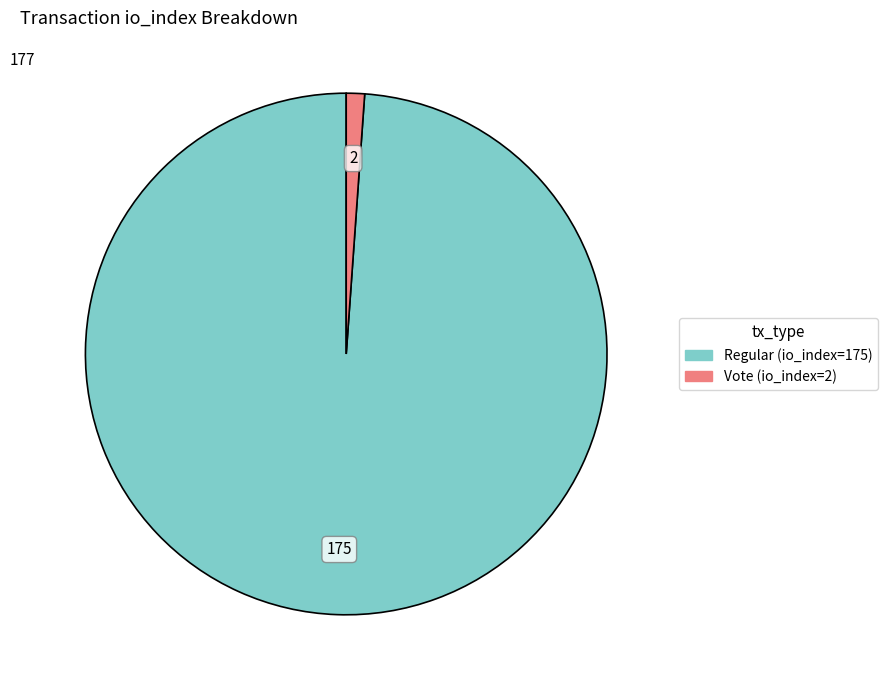

Which category accounts for the majority?

Regular (io_index=175)